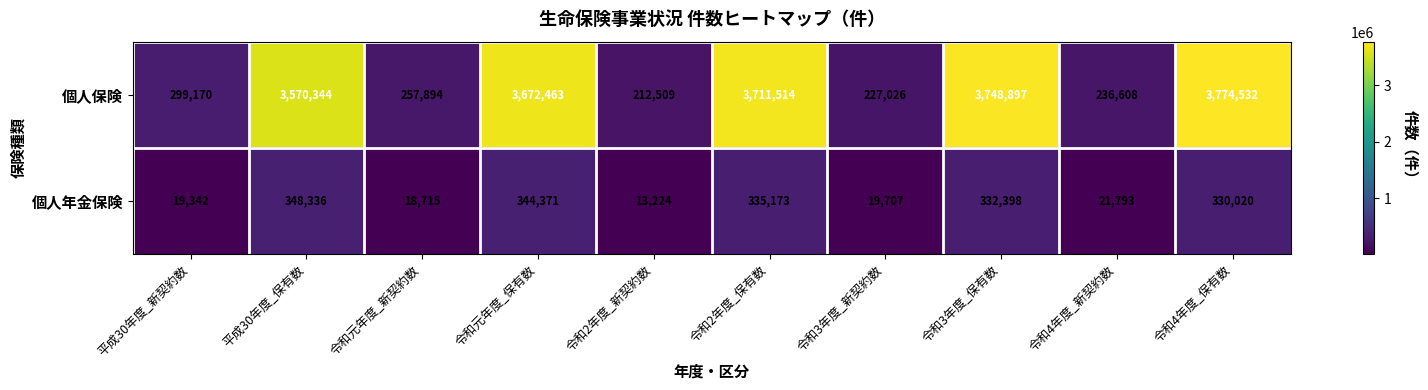

Rank the series by their average value, from highest to lowest.

個人保険, 個人年金保険